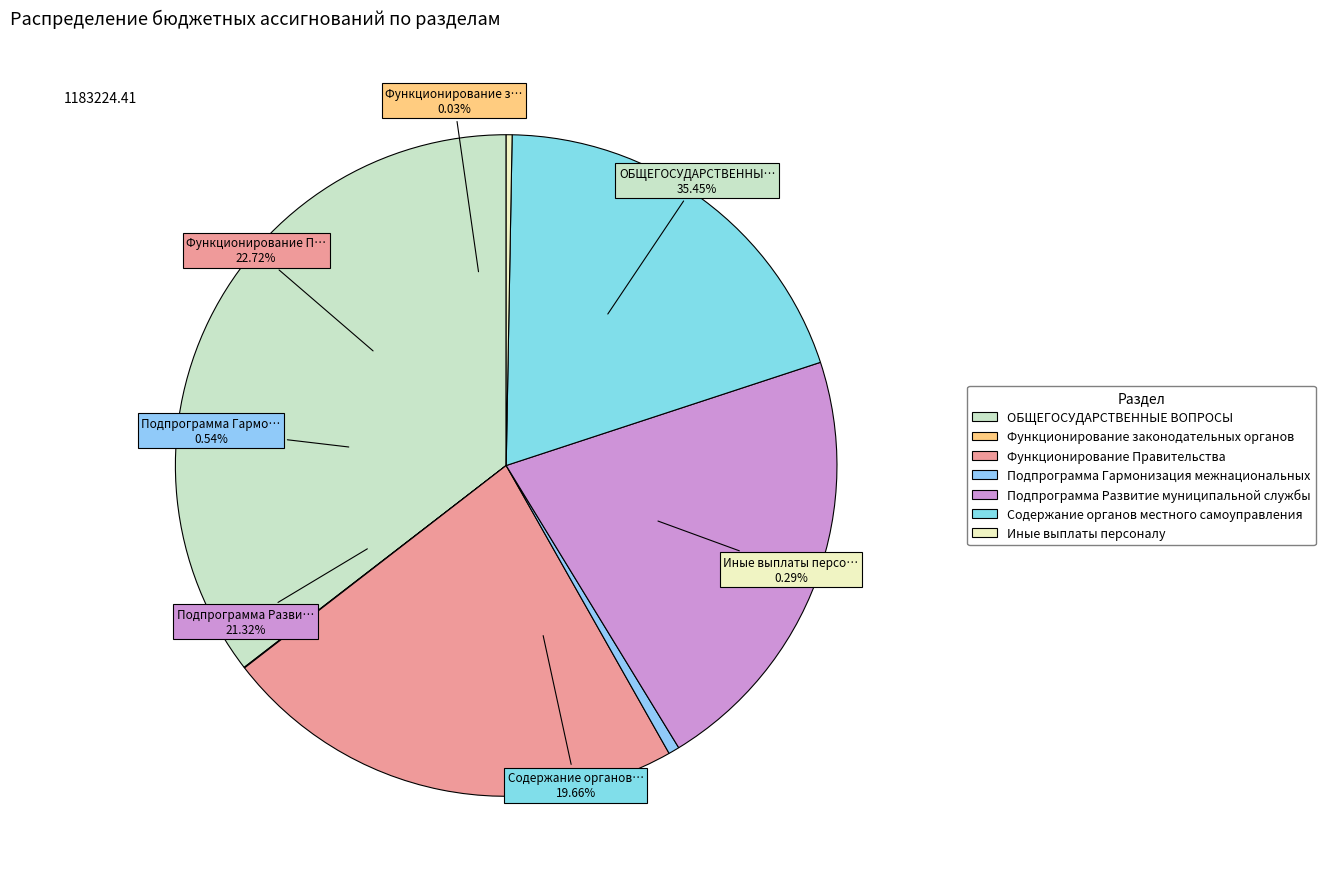

Between Содержание органов местного самоуправления and Подпрограмма Гармонизация межнациональных, which is larger?

Содержание органов местного самоуправления